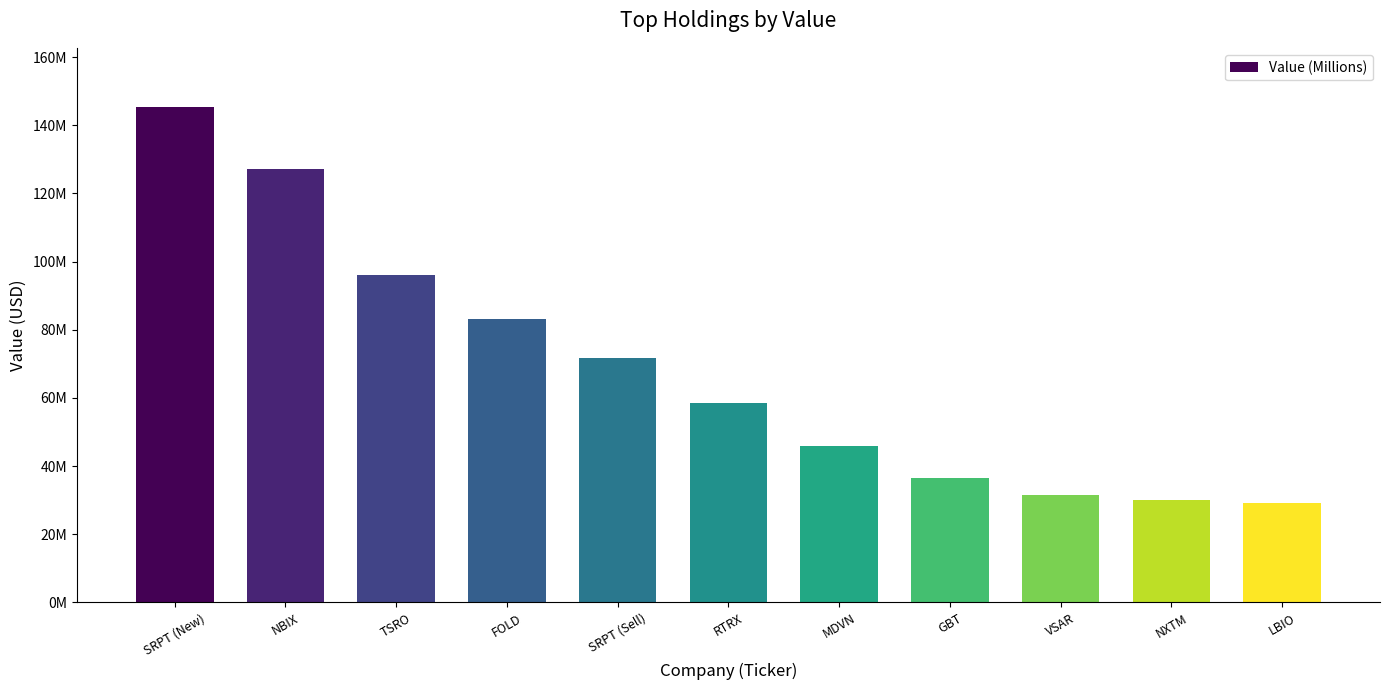

What is the average value?

68644273